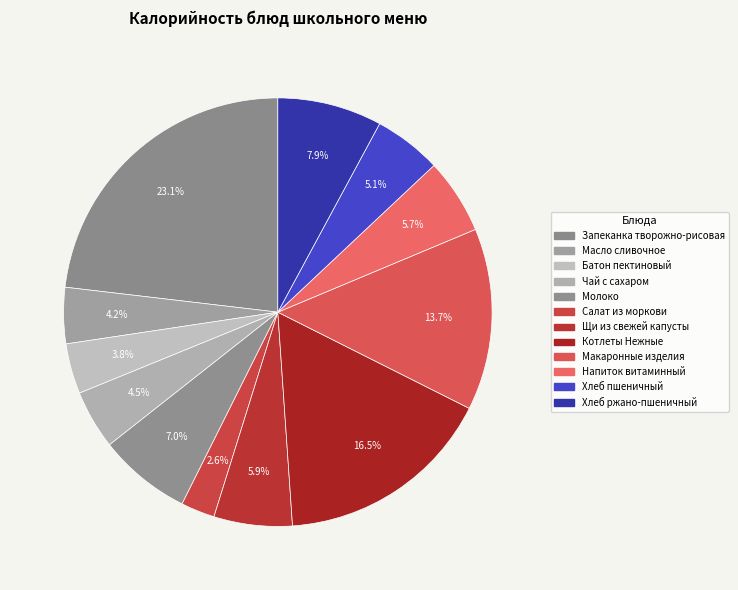

To the nearest percent, what is the combined percentage of Запеканка творожно-рисовая and Напиток витаминный?

29%